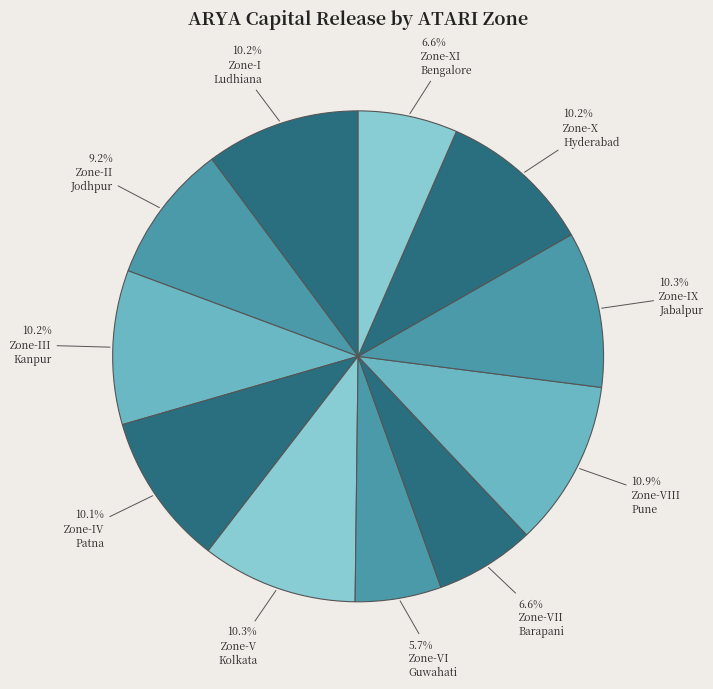

How many segments does this pie chart have?

11